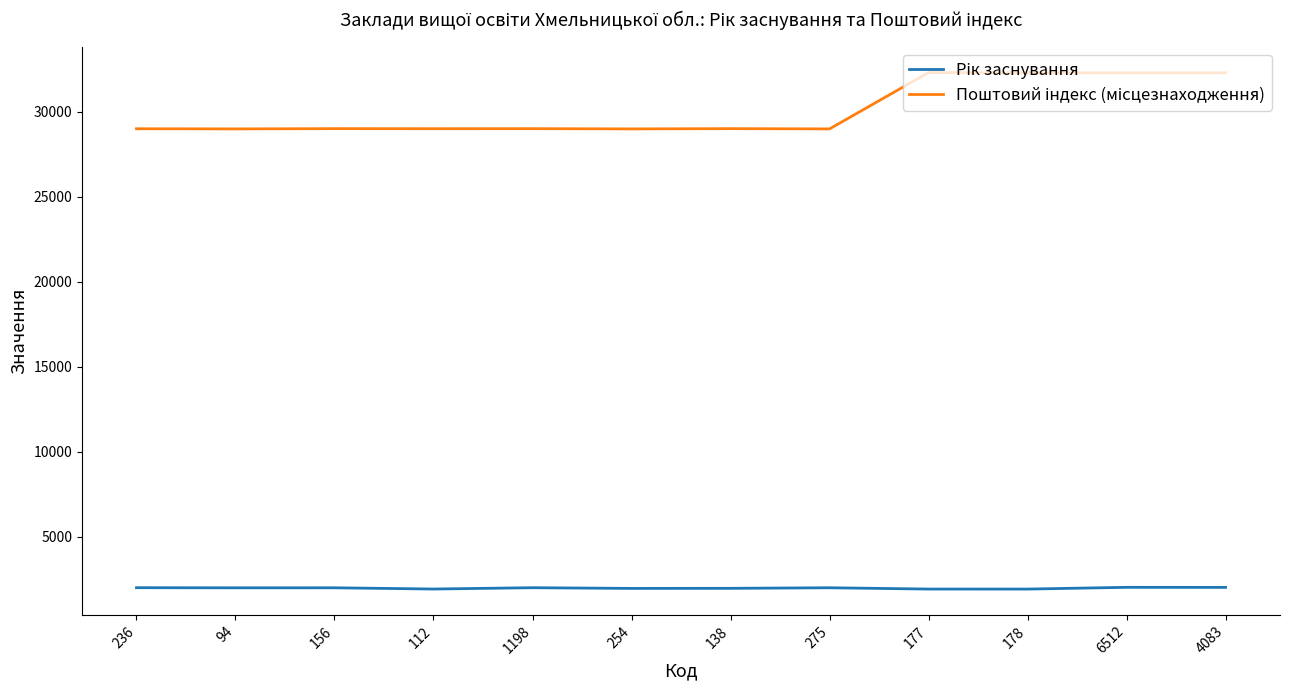

What is the greatest value displayed?

32316